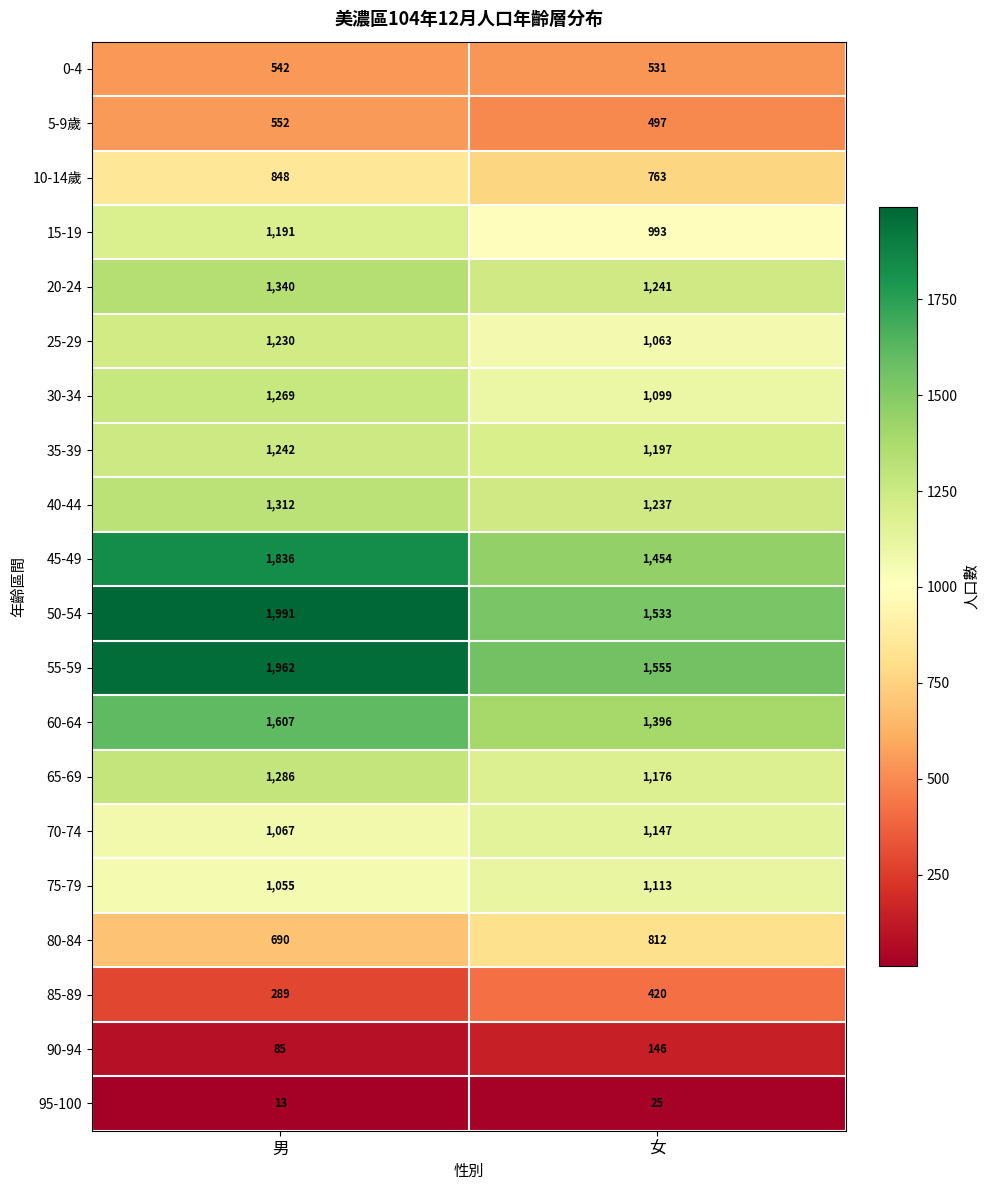

List the series in order of their peak value, highest first.

50-54, 55-59, 45-49, 60-64, 20-24, 40-44, 65-69, 30-34, 35-39, 25-29, 15-19, 70-74, 75-79, 10-14歲, 80-84, 5-9歲, 0-4, 85-89, 90-94, 95-100